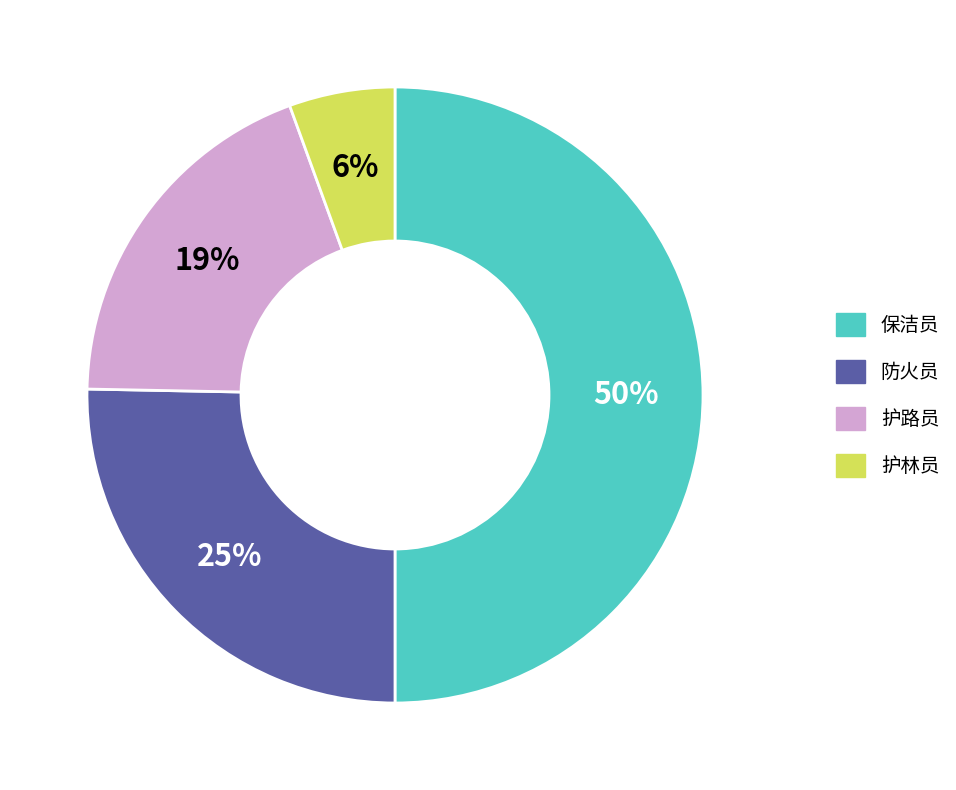

The 护路员 slice represents 33% of the pie. True or false?

False